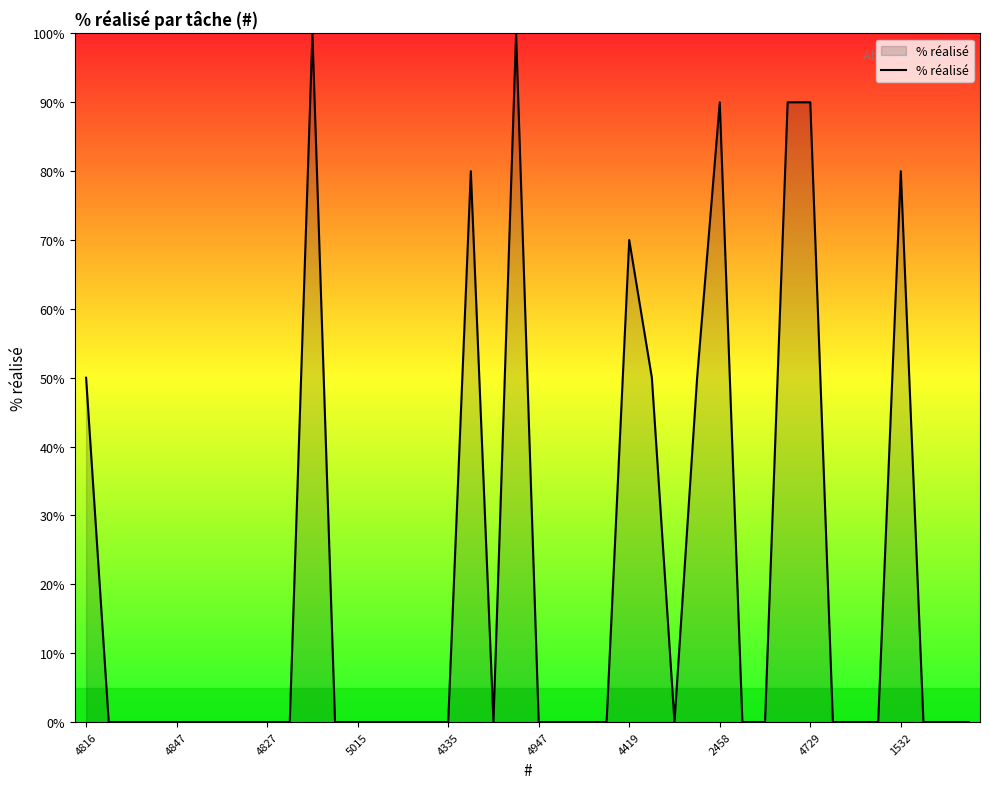

What is the greatest value displayed?

100